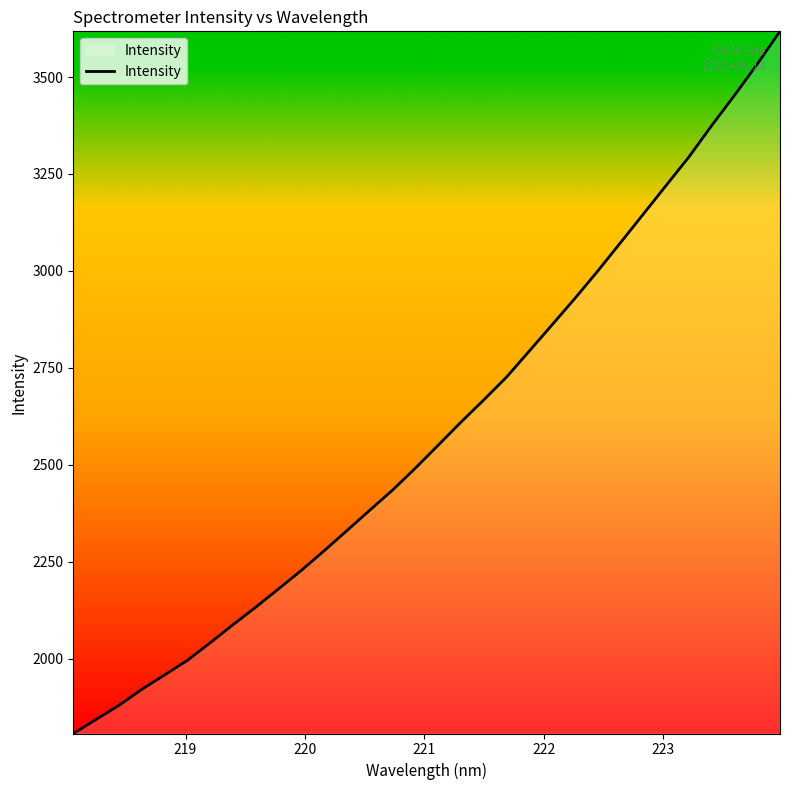

What is the average value?

2588.8